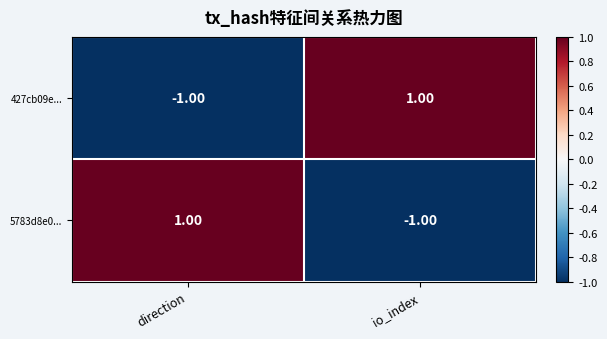

What is the smallest value displayed?

-1